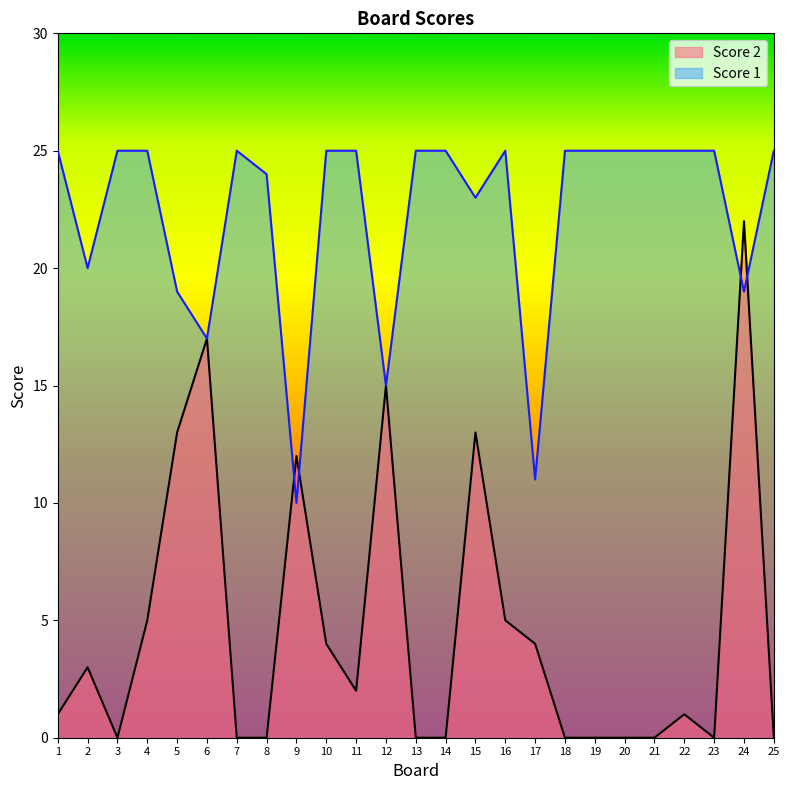

Reading left to right, transcribe all the data shown in this chart.

Score 2: 1	3	0	5	13	17	0	0	12	4	2	15	0	0	13	5	4	0	0	0	0	1	0	22	0
Score 1: 25	20	25	25	19	17	25	24	10	25	25	15	25	25	23	25	11	25	25	25	25	25	25	19	25